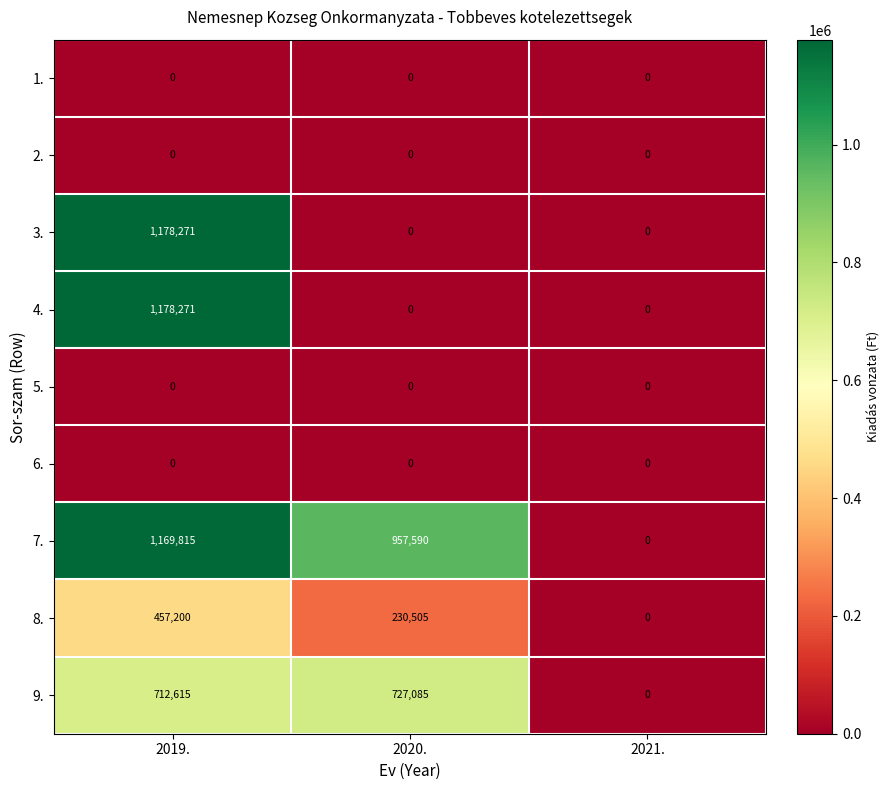

What is the greatest value displayed?

1178271